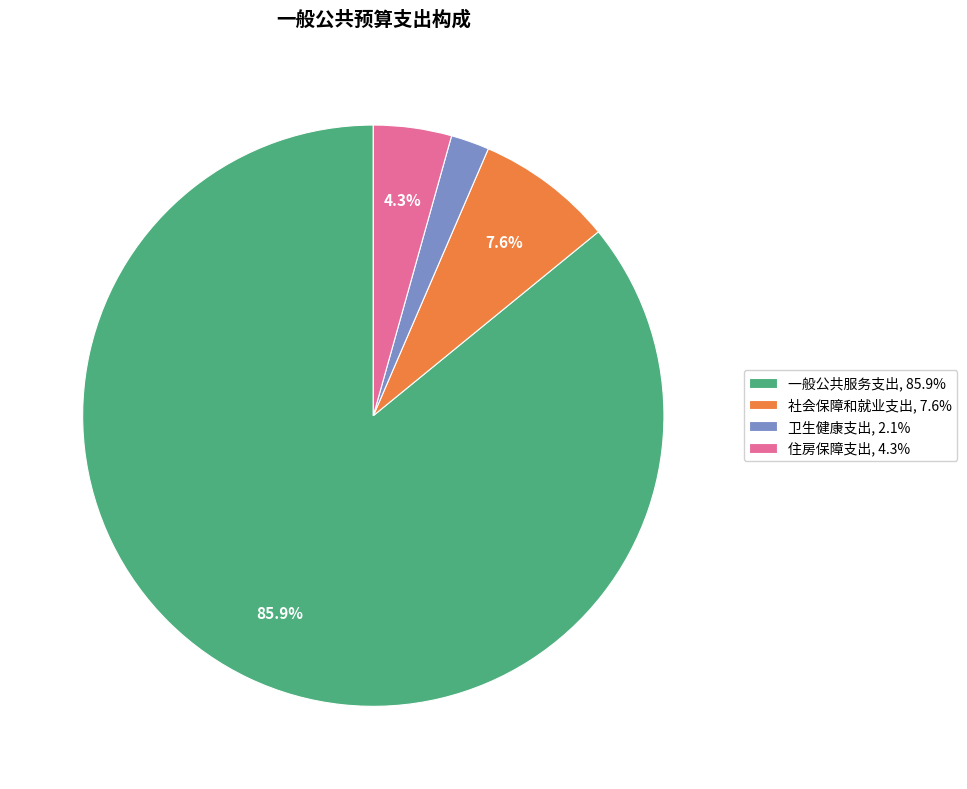

Which slice is the largest?

一般公共服务支出